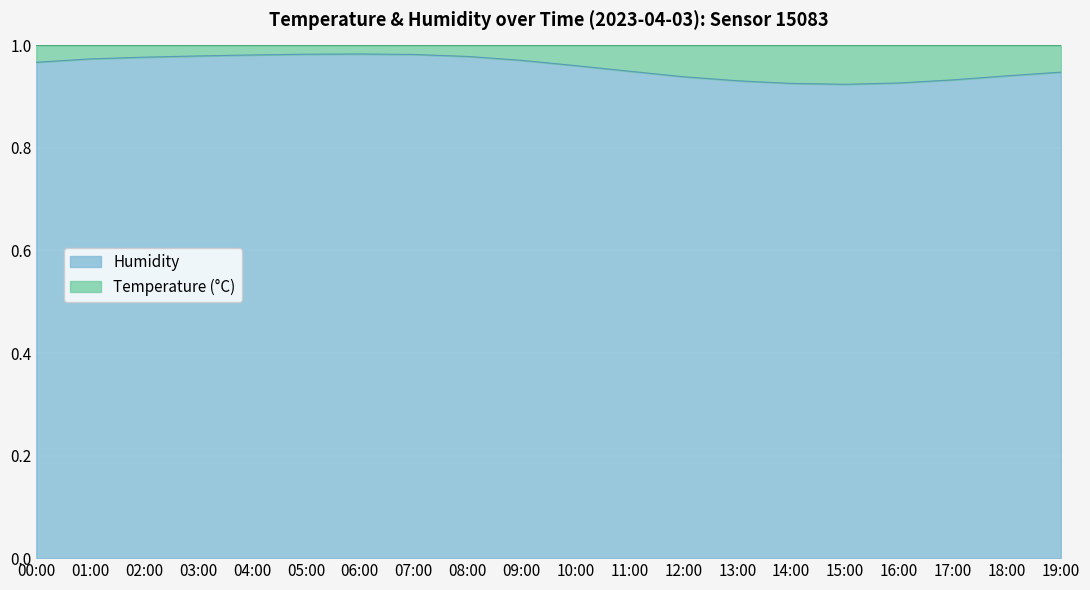

The chart shows a value of 1.0 at 00:00. True or false?

True